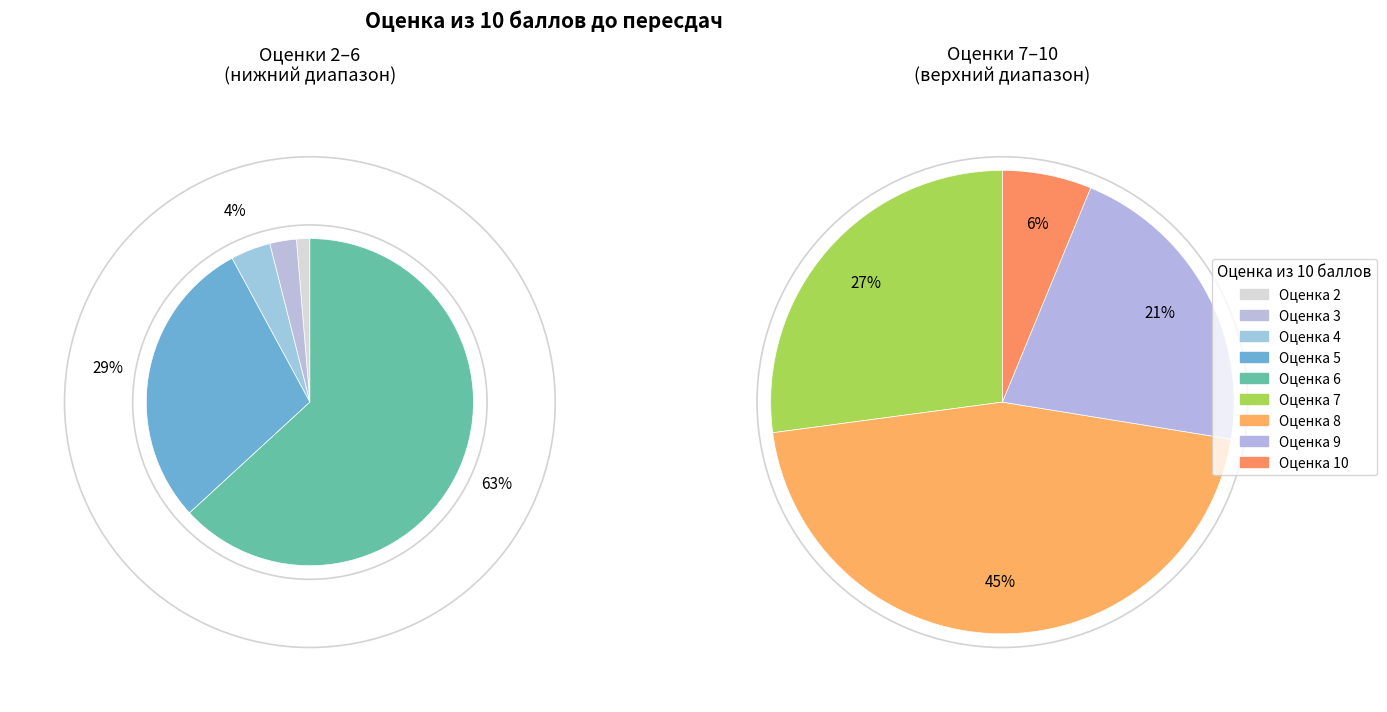

Between 10 and 5, which is larger?

5